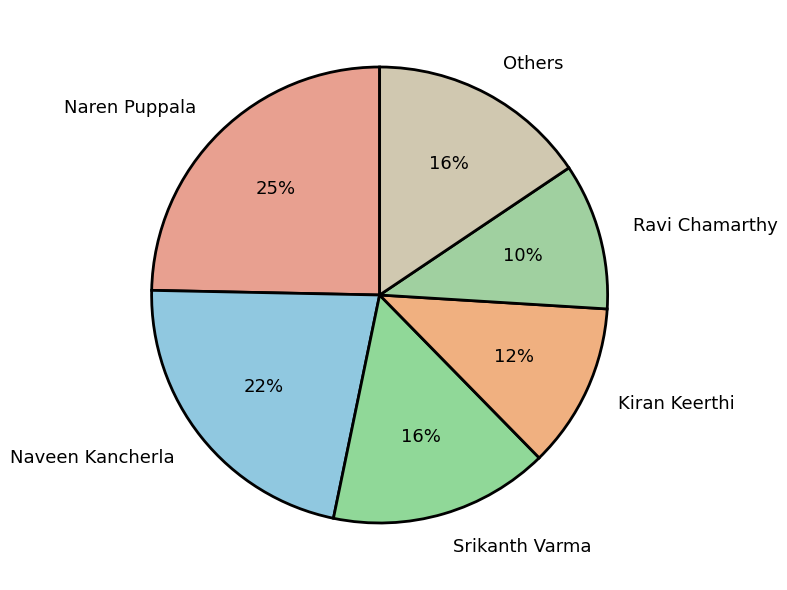

To the nearest percent, what percentage of the pie is Naren Puppala?

25%